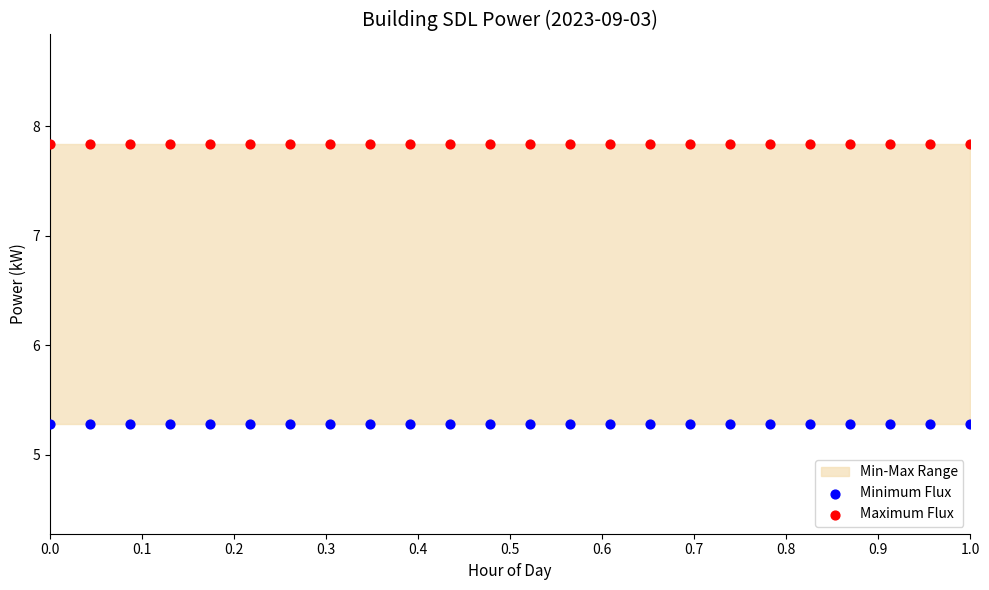

Which series reaches the minimum Y coordinate?

Minimum Flux